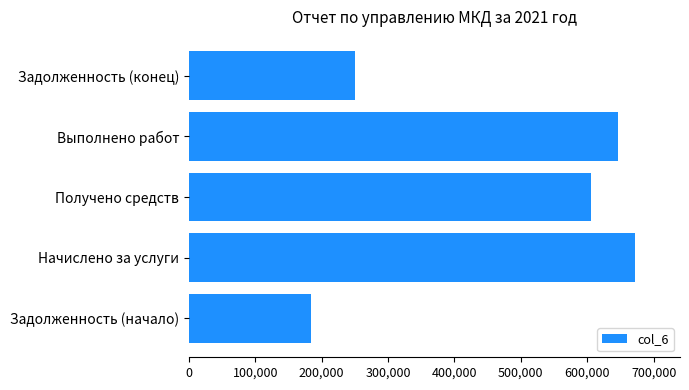

The value at Выполнено работ is 646171.0. True or false?

True